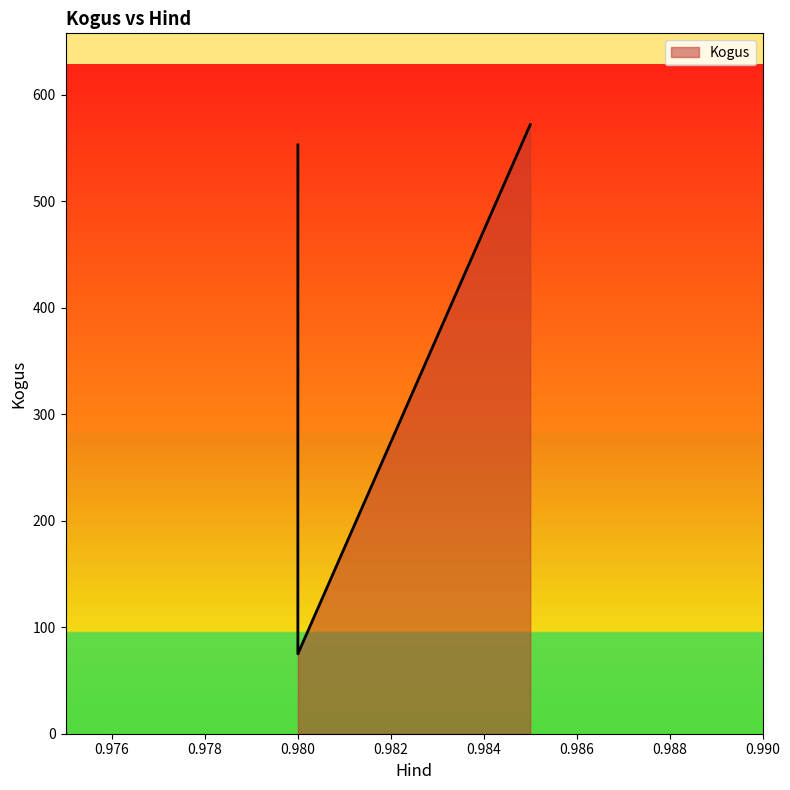

Between 0.985 and 0.98, which is larger?

0.985